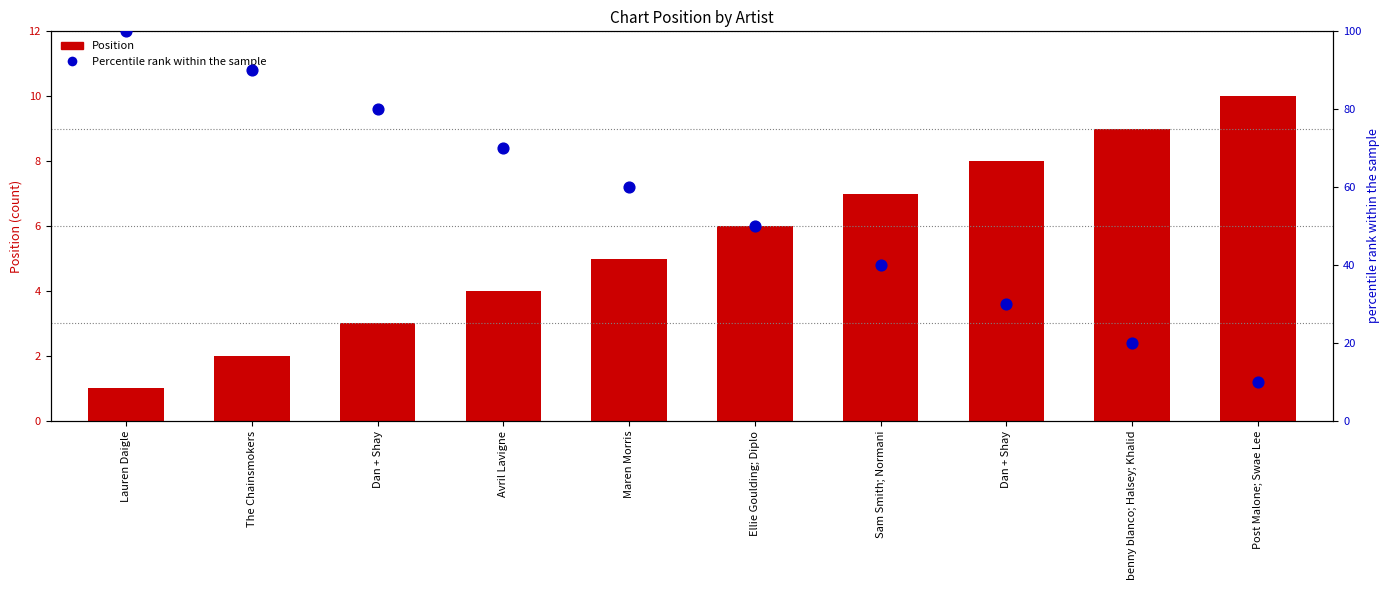

What is the total value across all series at Dan + Shay?

83